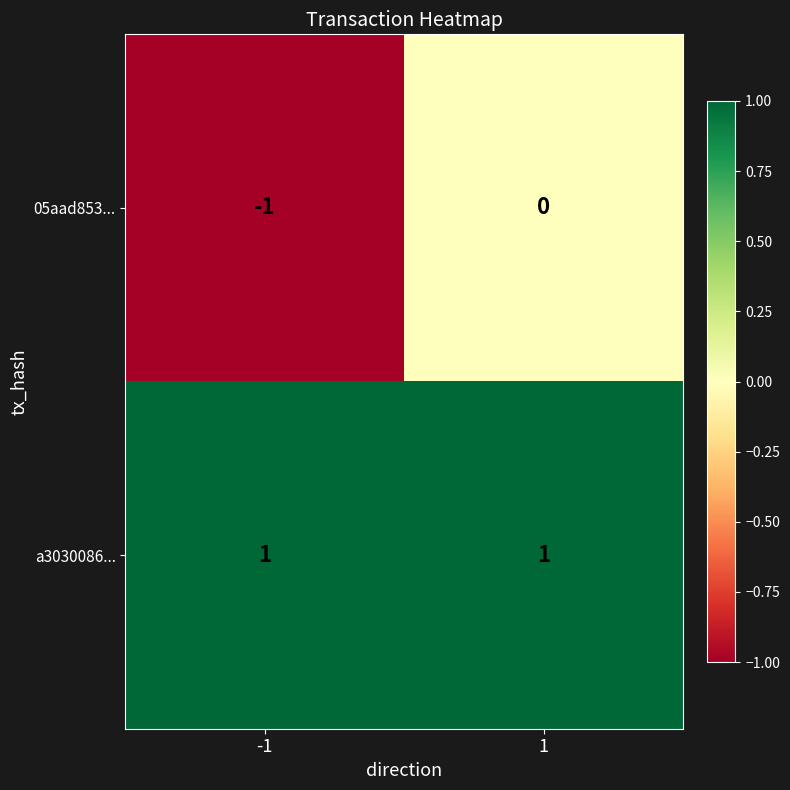

Which series has the widest spread of values?

05aad853...